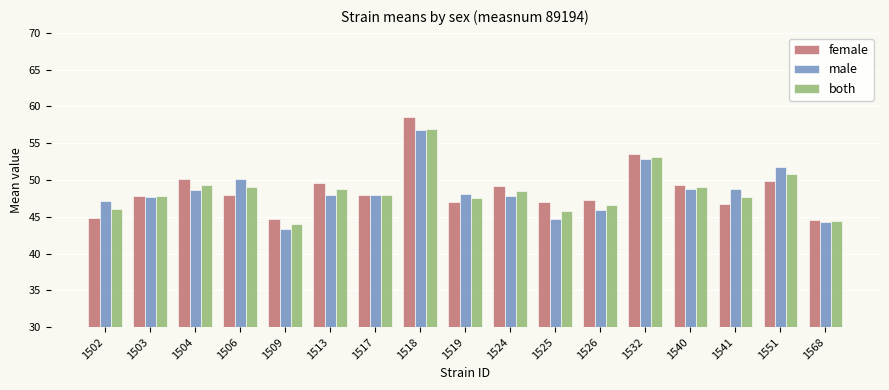

Where does the both series first go above 48?

1504